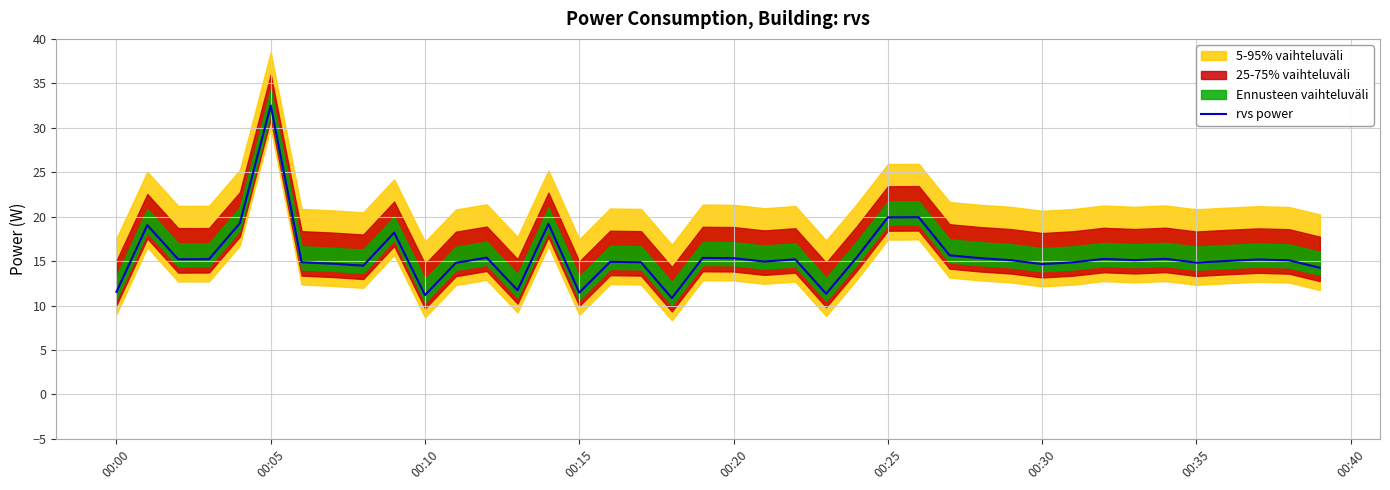

The value of rvs power at 00:00 is 11.5. True or false?

True